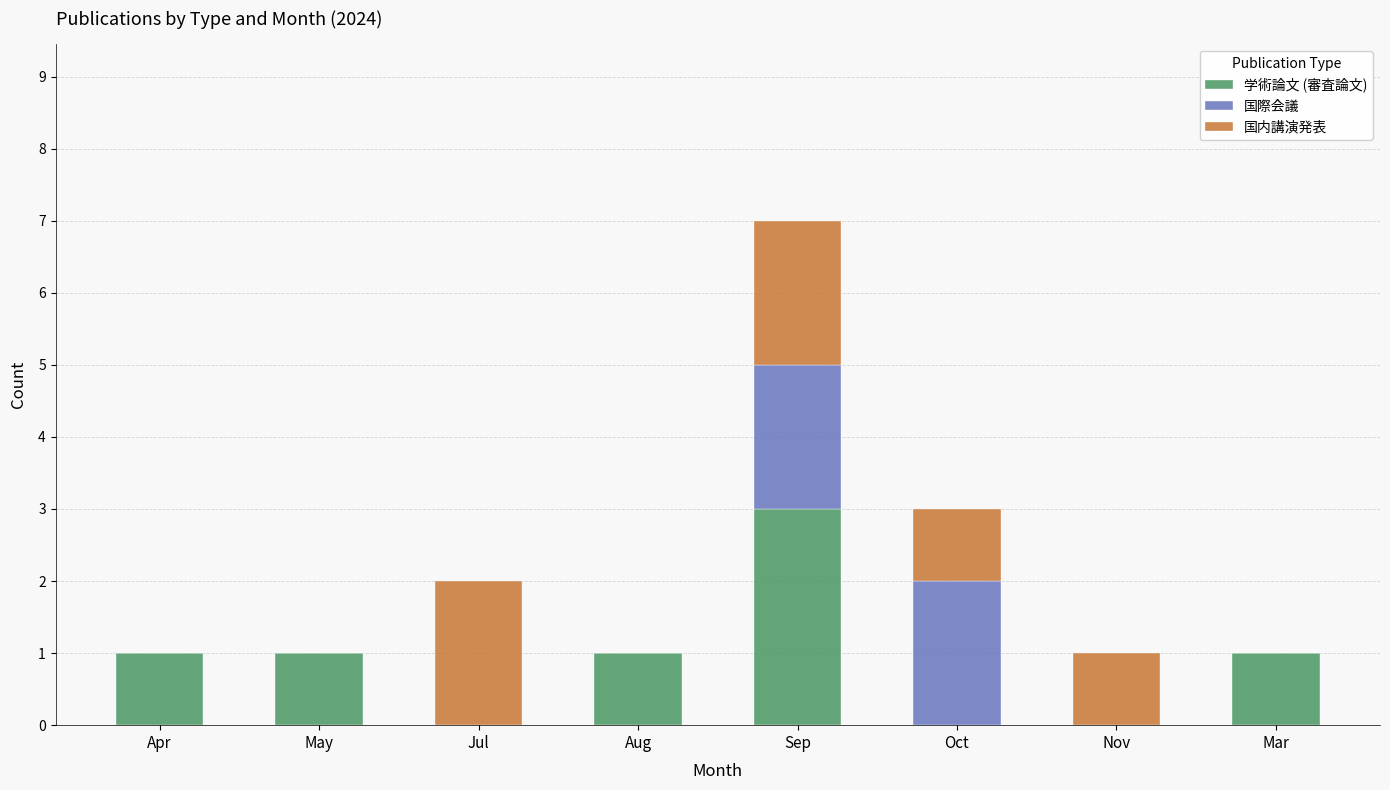

What is the maximum value for 学術論文 (審査論文)?

3